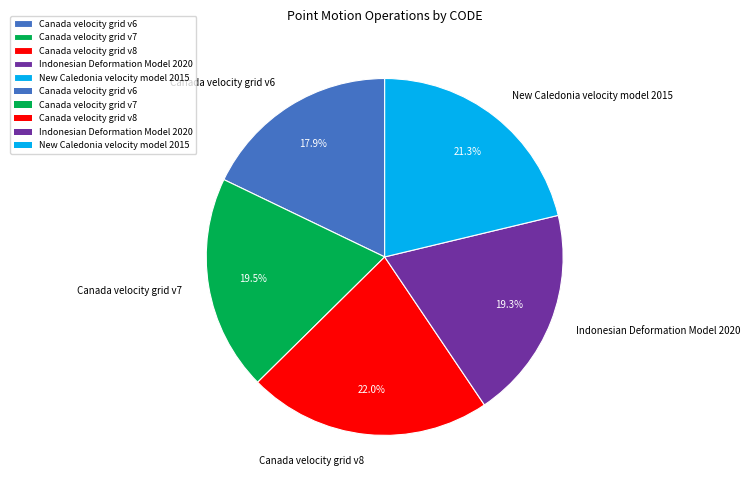

To the nearest percent, what percentage of the pie is Canada velocity grid v6?

18%